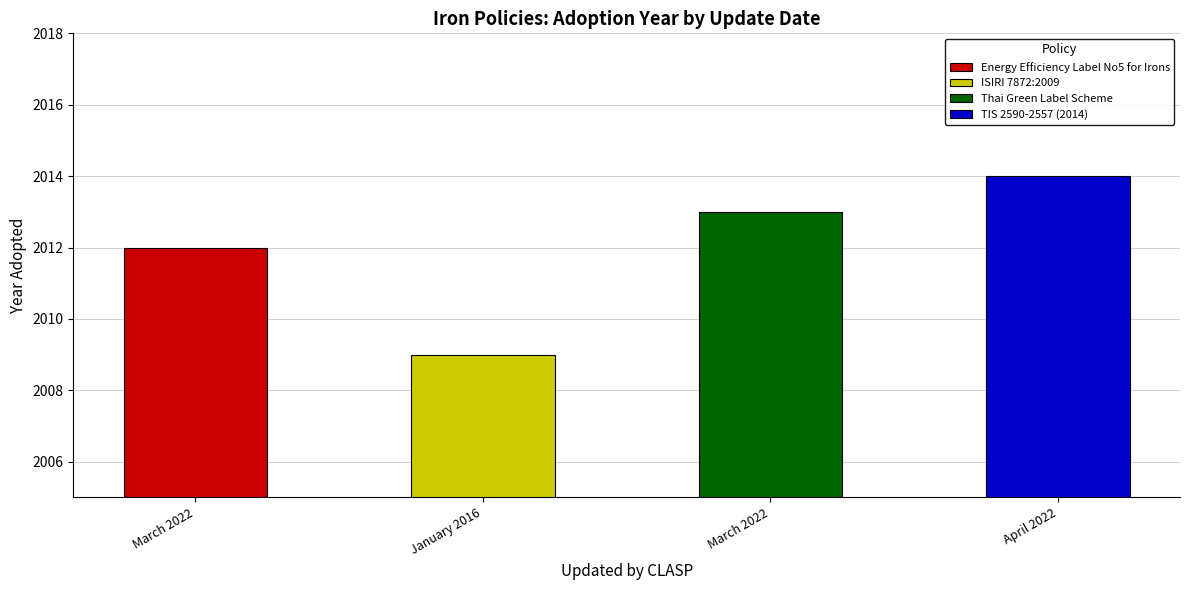

What is the difference between the maximum and minimum values?

5